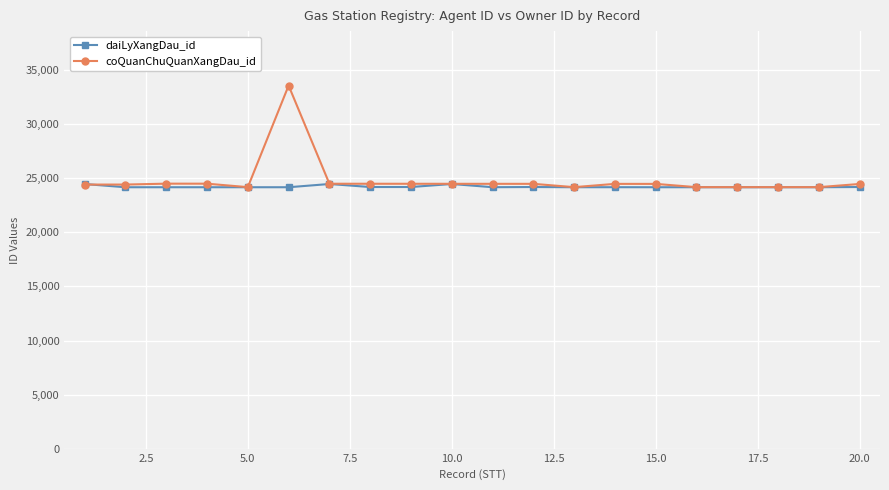

What is the value of the daiLyXangDau_id point at the 20th from the left?

24191